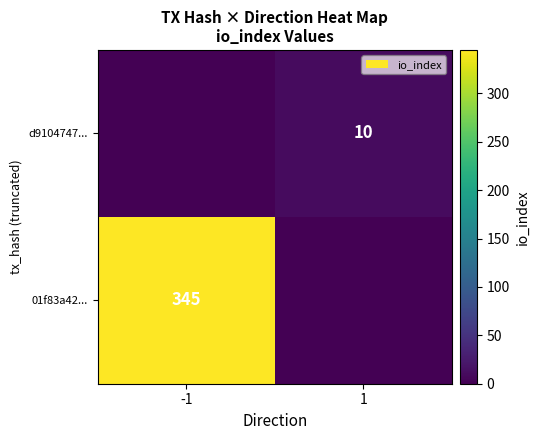

Is the value of 01f83a42... at -1 greater than the value of d9104747... at 1?

Yes